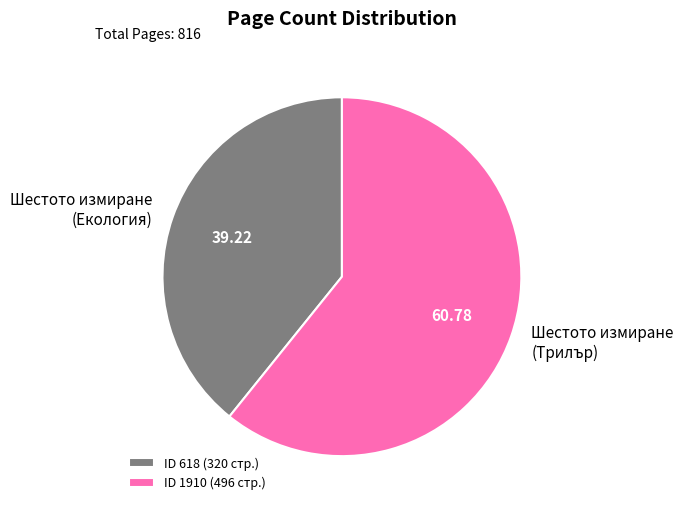

Which has a higher value, ID 1910 (496 стр.) or ID 618 (320 стр.)?

ID 1910 (496 стр.)